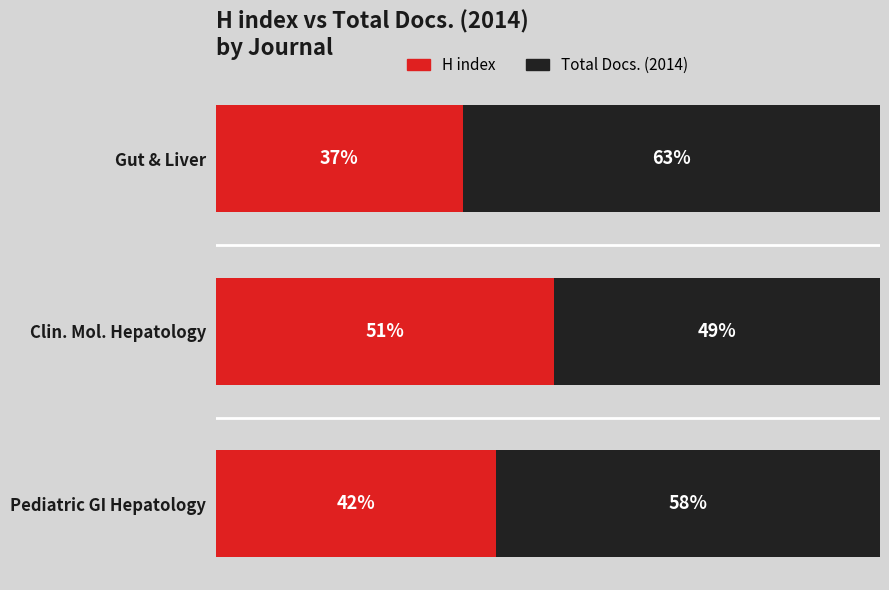

What are all the series names shown in the legend?

H index, Total Docs. (2014)